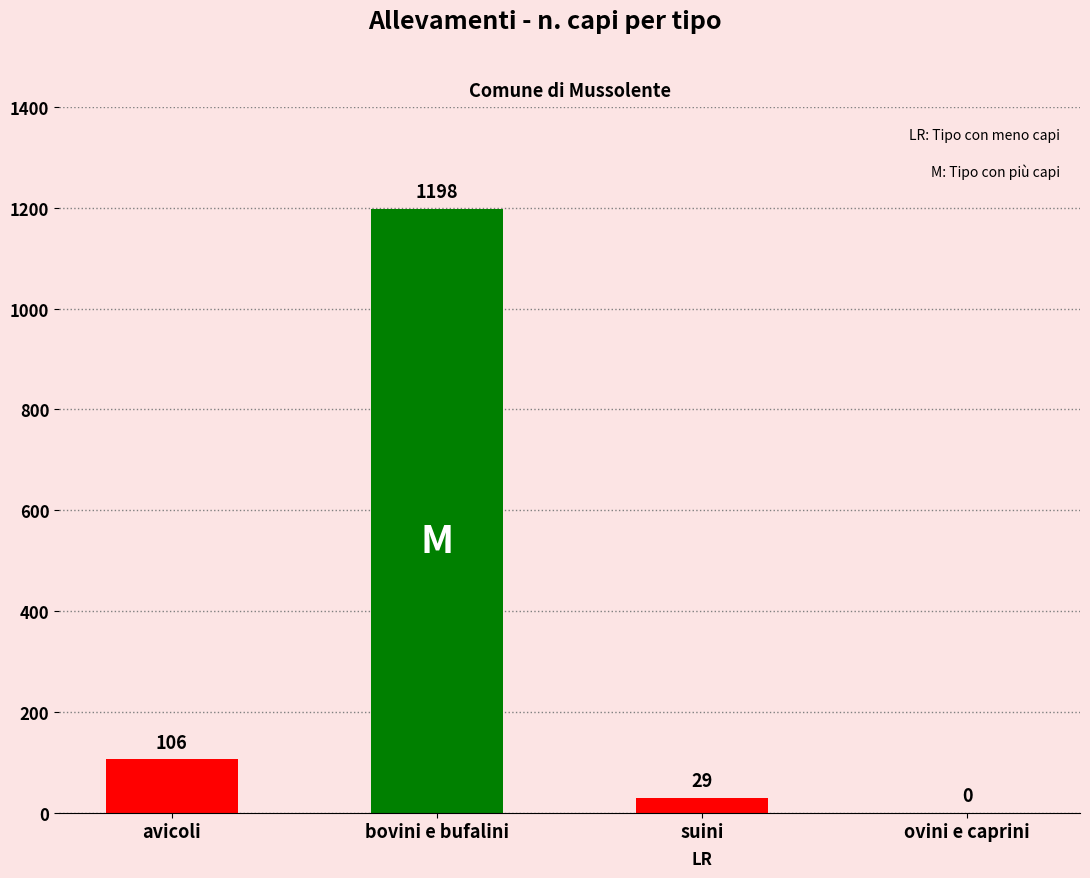

The value at ovini e caprini is 0. True or false?

True